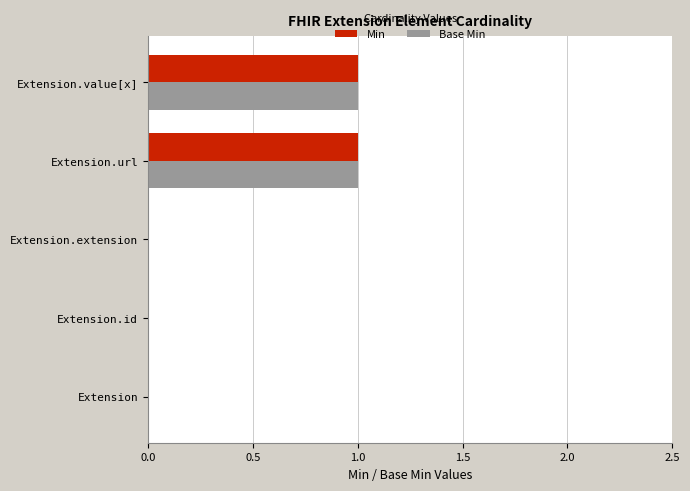

What are all the series names shown in the legend?

Min, Base Min